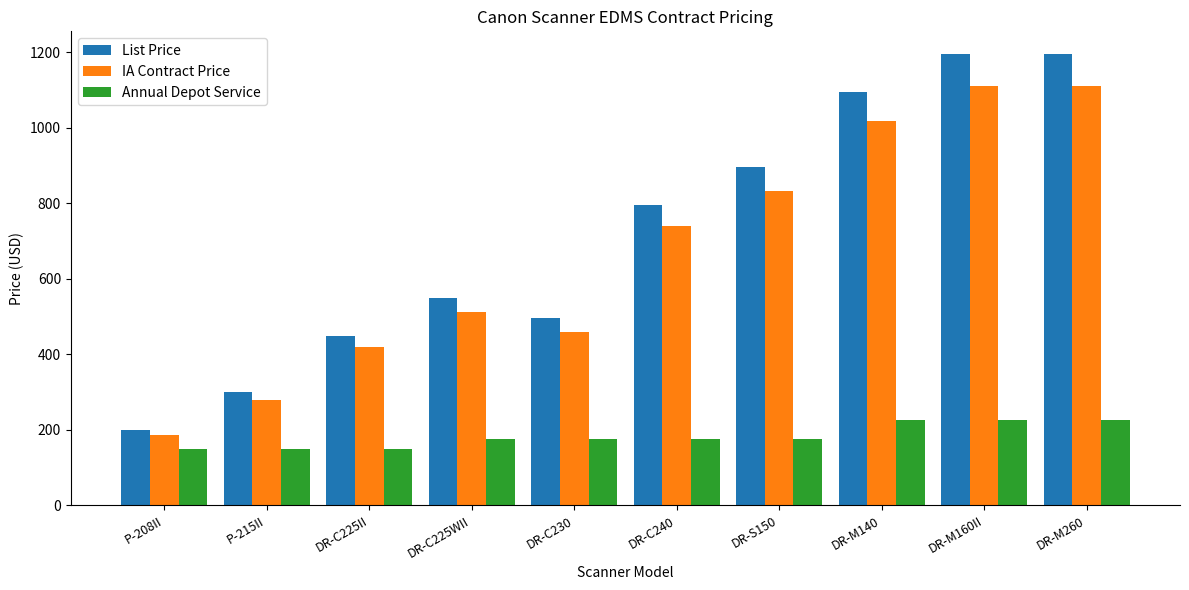

Does the chart contain any negative values?

No